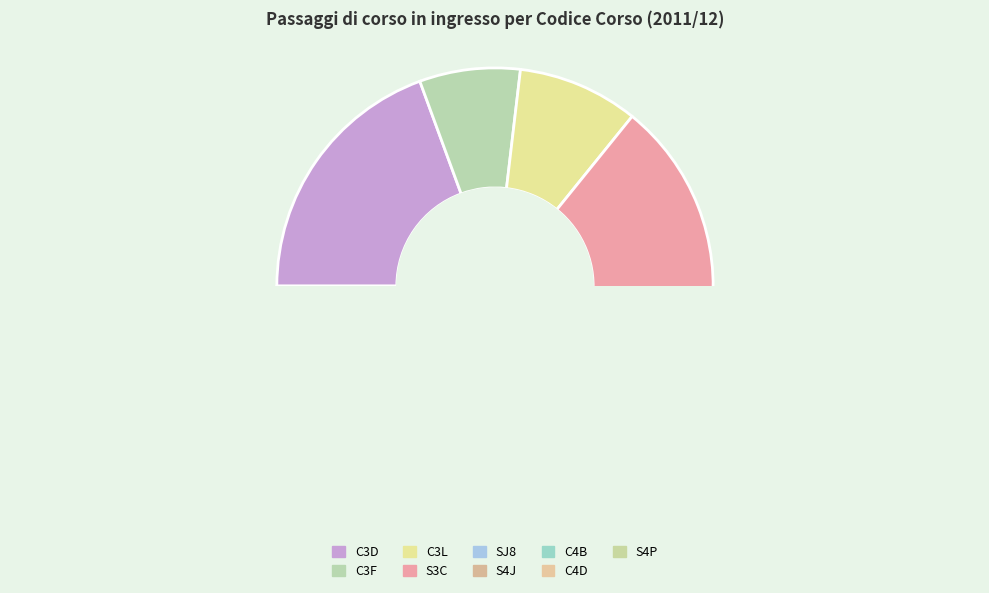

Count the number of slices in the pie.

9